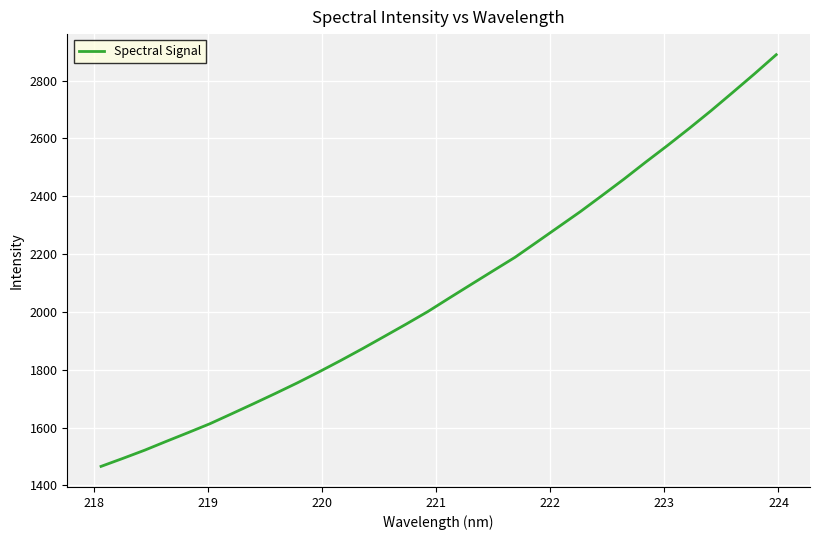

What is the minimum value shown in the chart?

1465.7